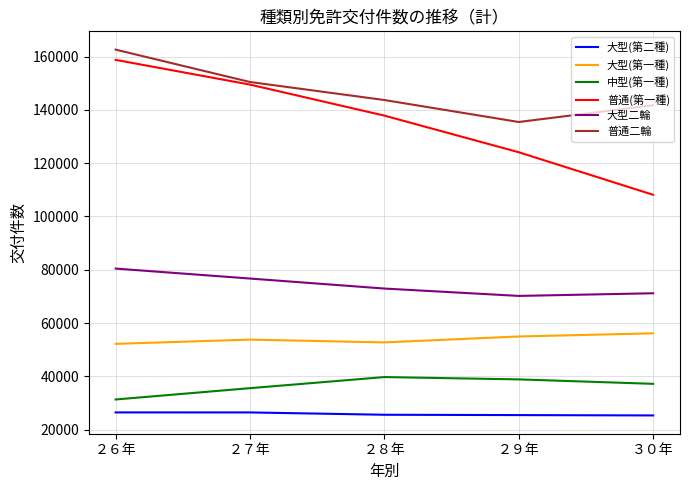

Is it true that 大型(第一種) equals 53796 at ２７年?

True